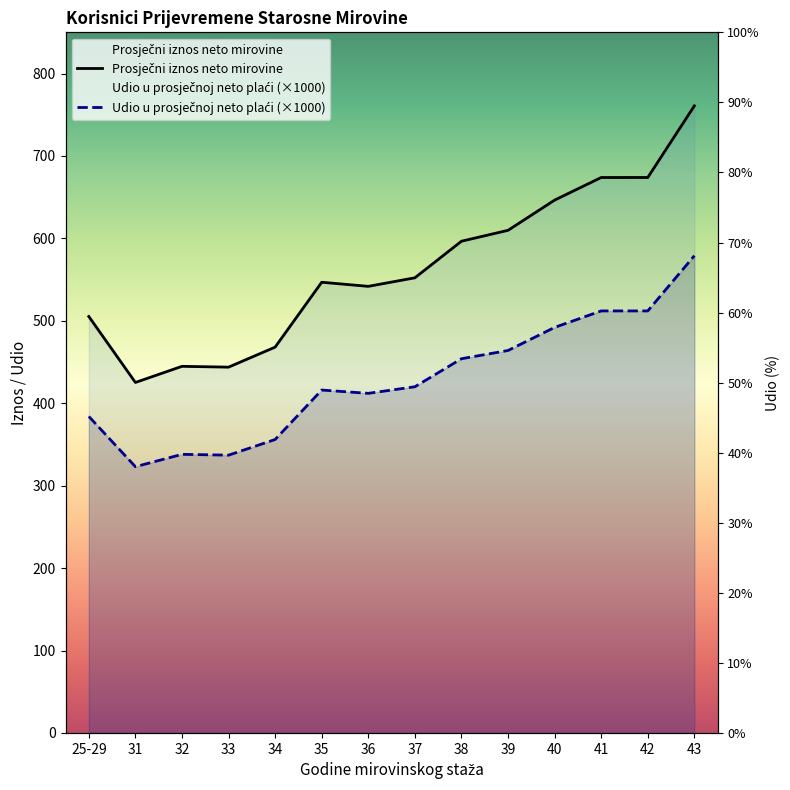

What is the value of the Udio u prosječnoj neto plaći point at the 3rd from the left?

338.0